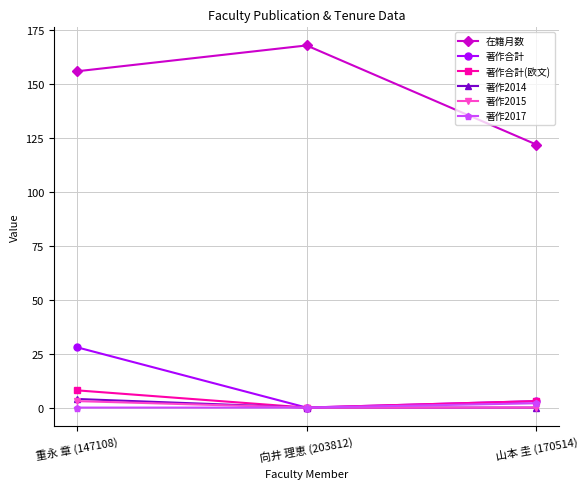

Read the 著作合計(欧文) value at 山本 圭 (170514).

3